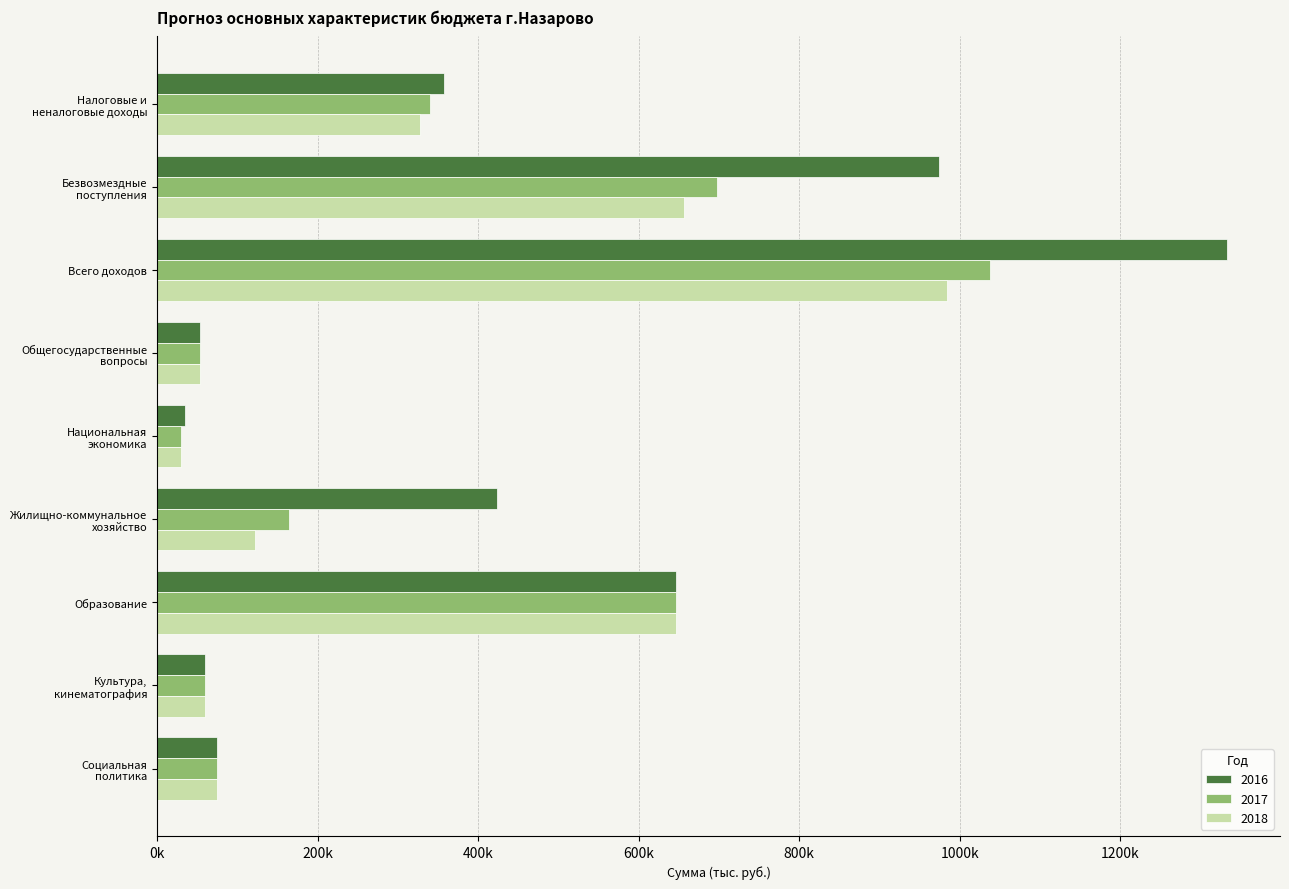

What are all the series names shown in the legend?

2016, 2017, 2018